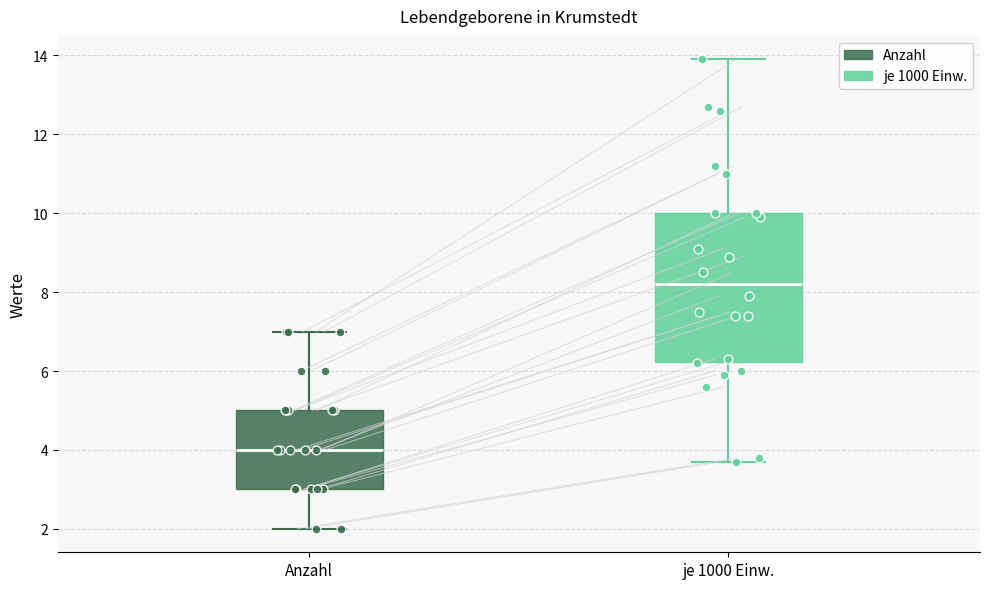

Which box's median line is the highest?

je 1000 Einw.